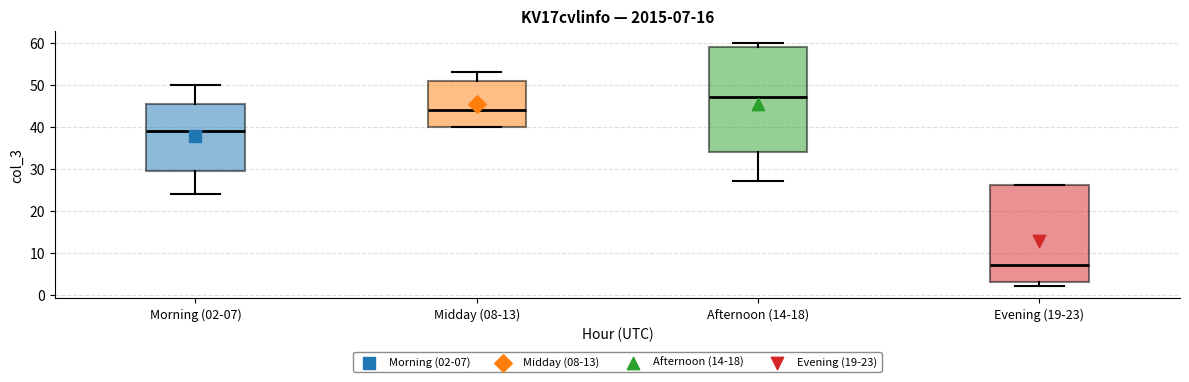

Which box is the tallest, from its lower edge to its upper edge?

Afternoon (14-18)